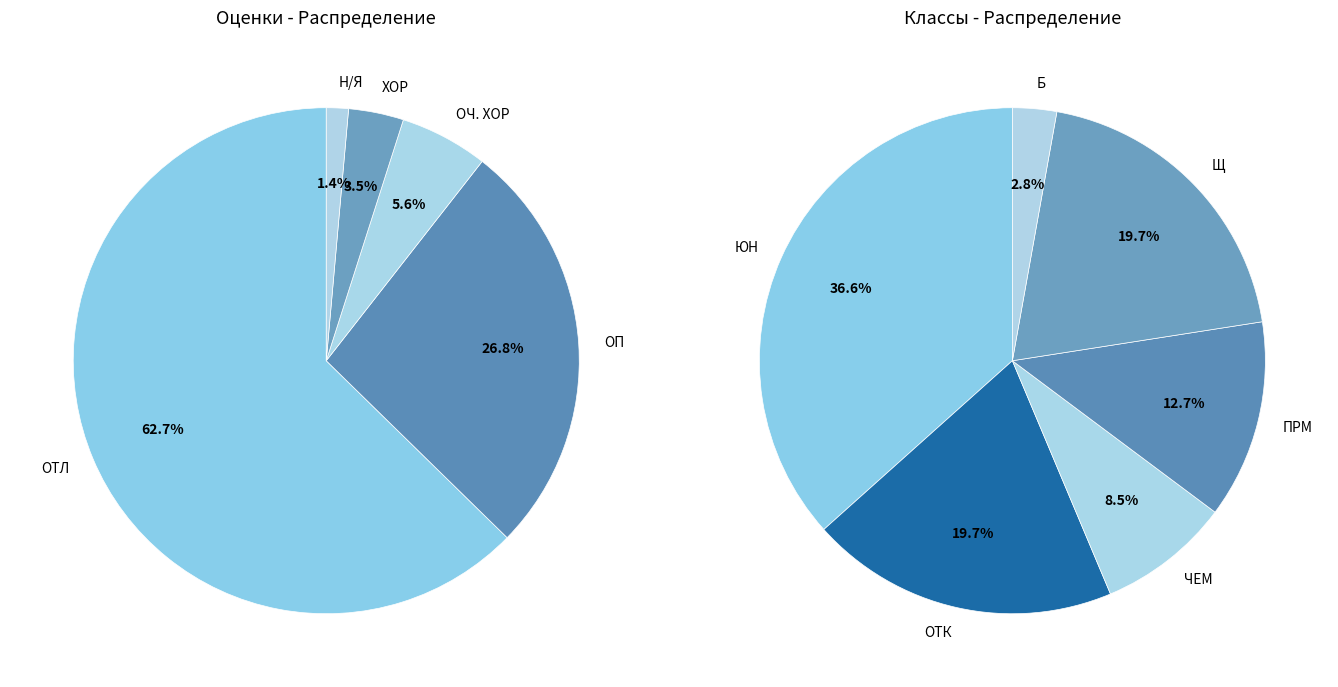

To the nearest percent, what is the difference between the ХОР and ОП slice percentages?

23%